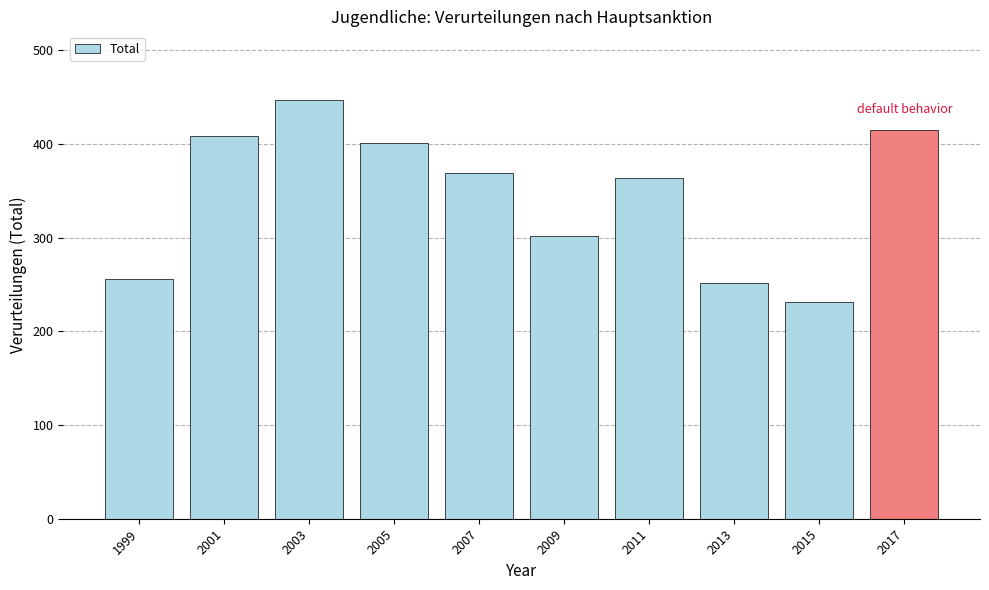

List the labels in order of value, largest first.

2003, 2017, 2001, 2005, 2007, 2011, 2009, 1999, 2013, 2015